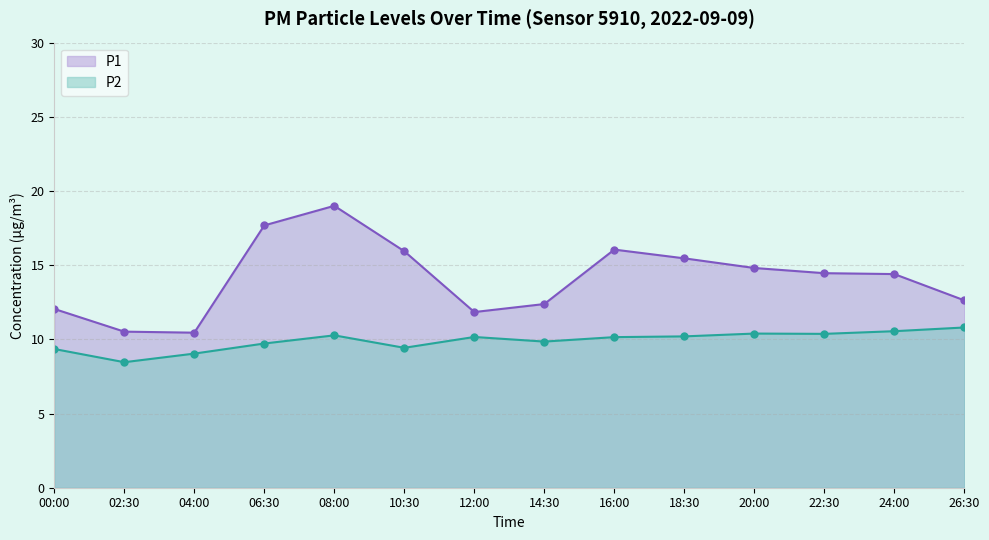

What is the label of the 13th point from the right?

02:30